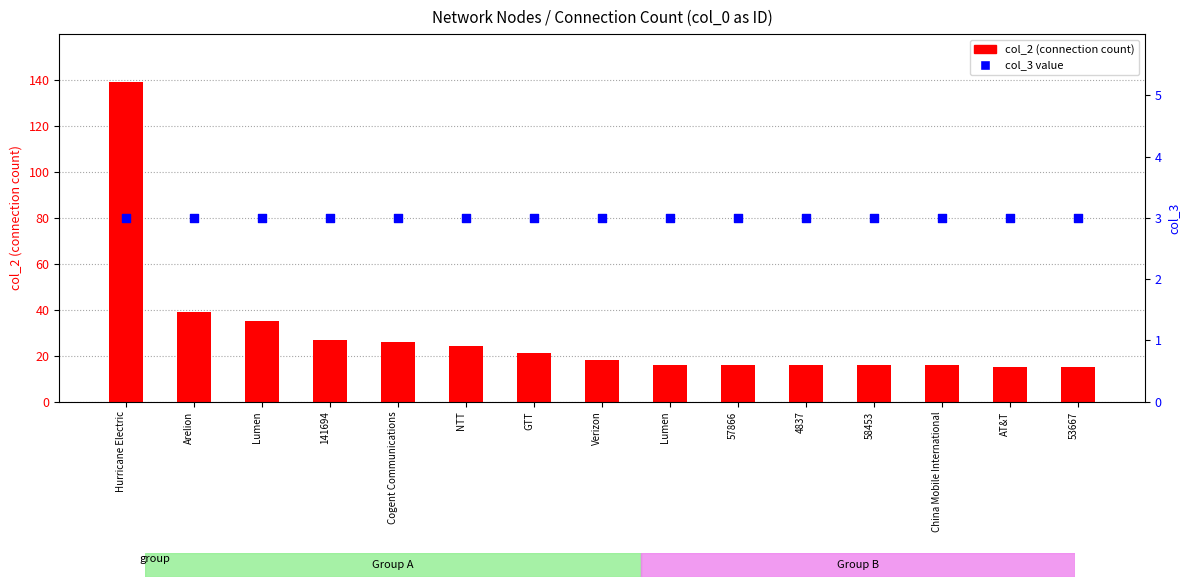

At which category is the sum across all series the highest?

Hurricane Electric